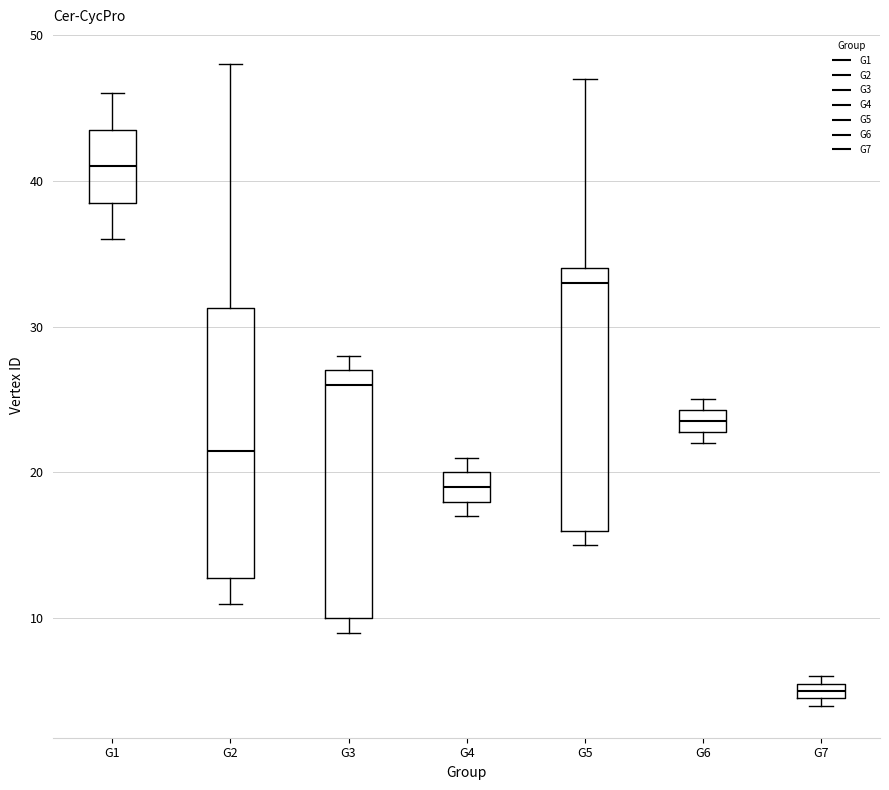

Which box has the highest median line?

G1